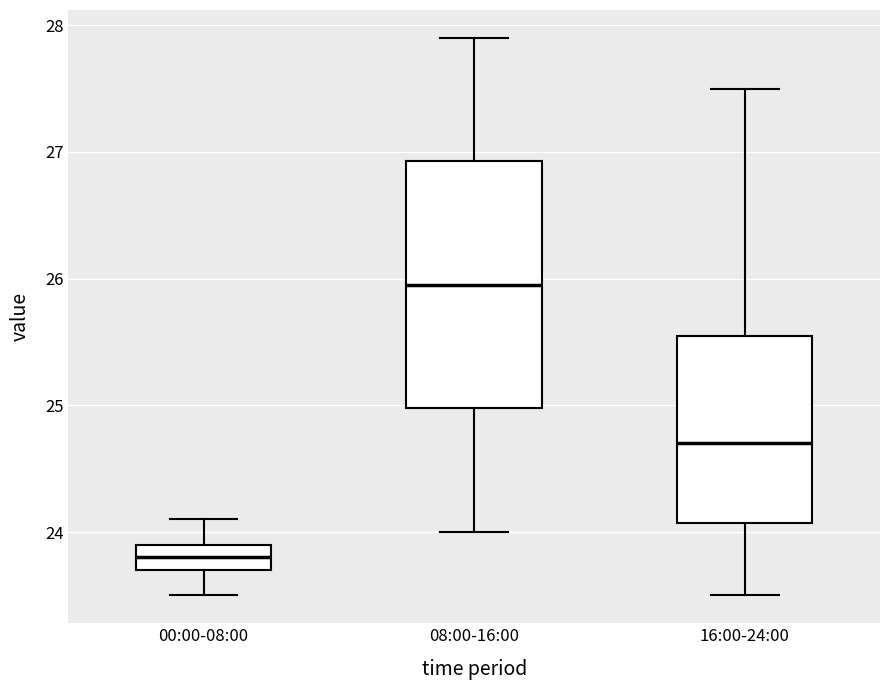

Reading left to right, transcribe this box plot: for each box, give where its median line is, the range the box spans, and where its two whiskers end, as read against the y-axis. The values are not printed on the chart, so give them approximately, as read against the axis.

00:00-08:00: median 23.8, box 23.7 to 23.9, whiskers 23.5 to 24.1
08:00-16:00: median 26.0, box 25.0 to 26.9, whiskers 24.0 to 27.9
16:00-24:00: median 24.7, box 24.1 to 25.6, whiskers 23.5 to 27.5